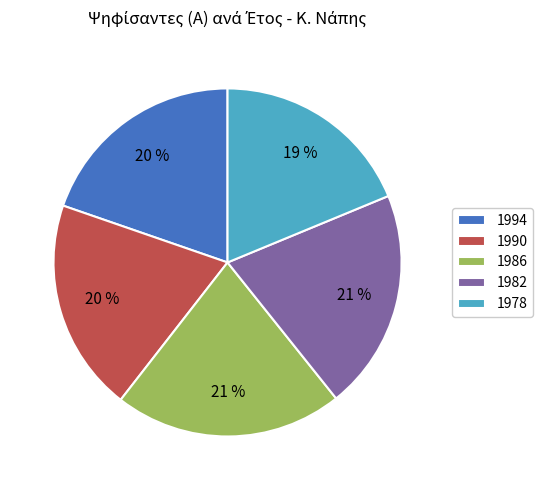

The 1994 slice represents 27% of the pie. True or false?

False